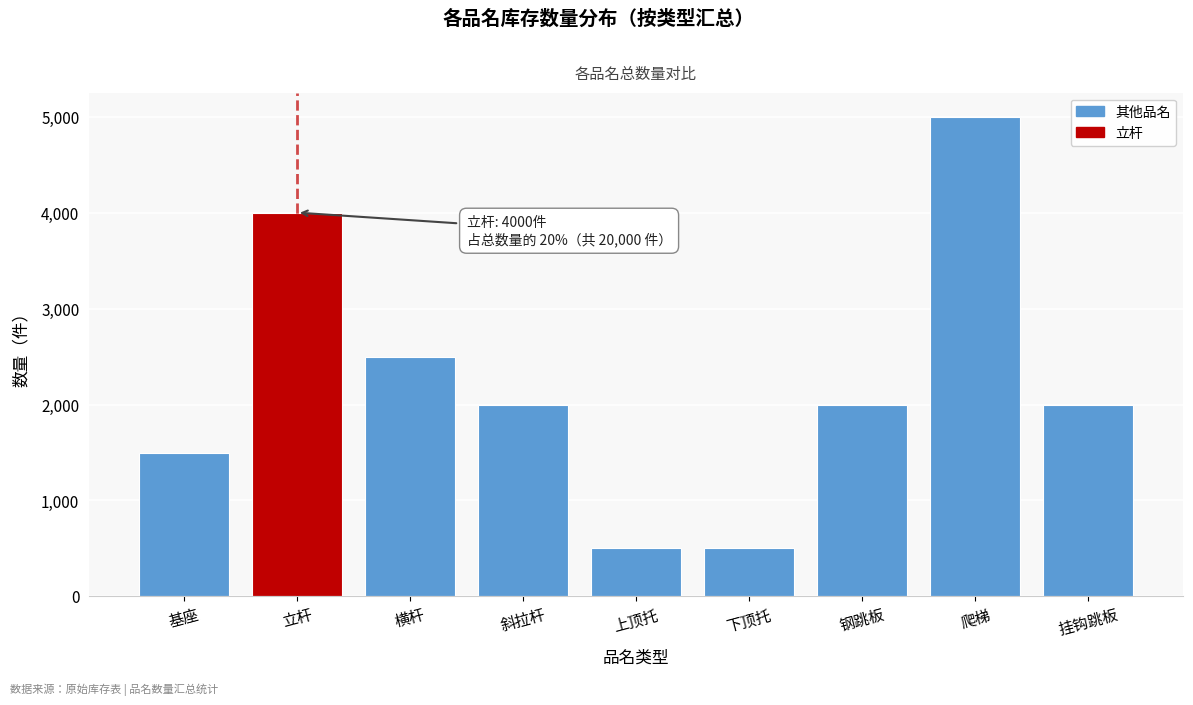

Reading right to left, list all the values displayed in this chart.

挂钩跳板=2000	爬梯=5000	钢跳板=2000	下顶托=500	上顶托=500	斜拉杆=2000	横杆=2500	立杆=4000	基座=1500